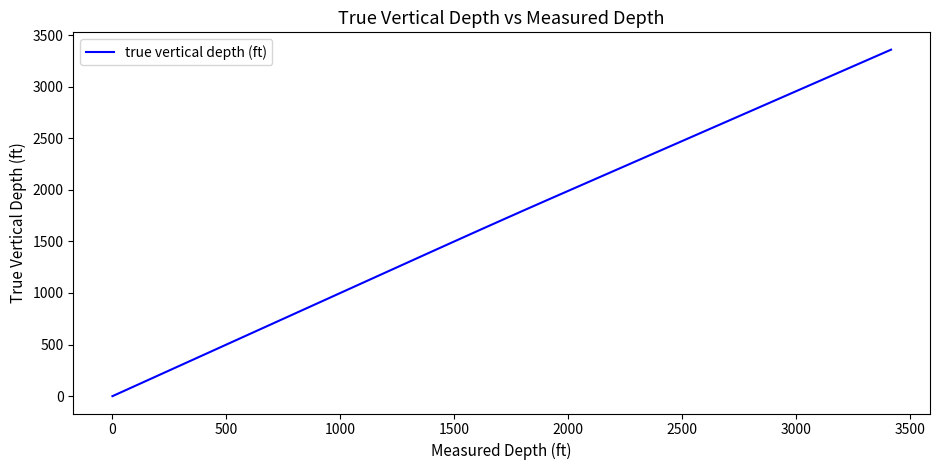

What is the difference between the maximum and minimum values?

3358.0